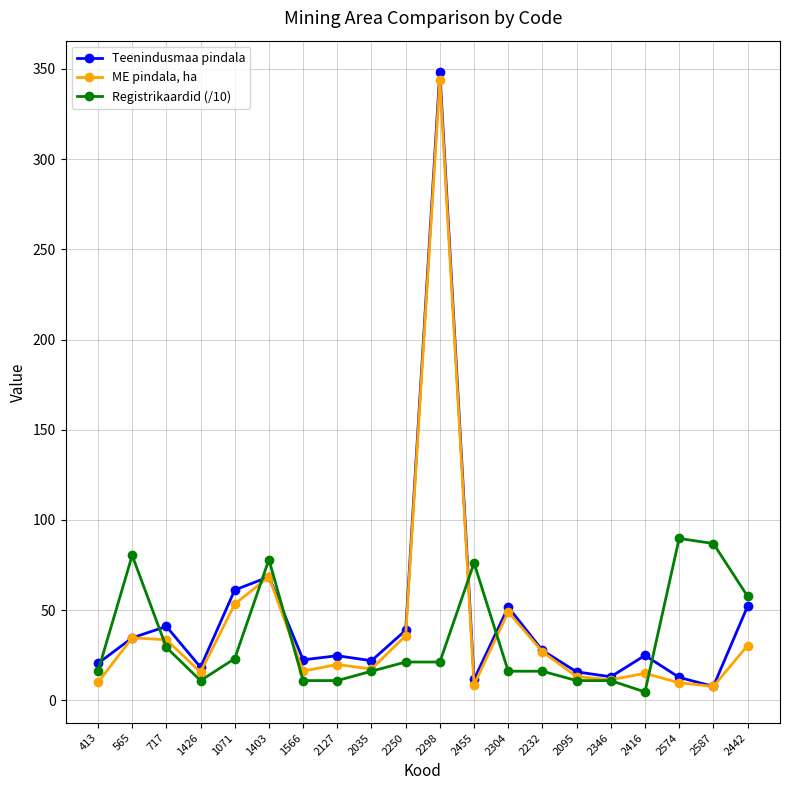

Rank the series by their average value, from lowest to highest.

Registrikaardid (/10), ME pindala, ha, Teenindusmaa pindala